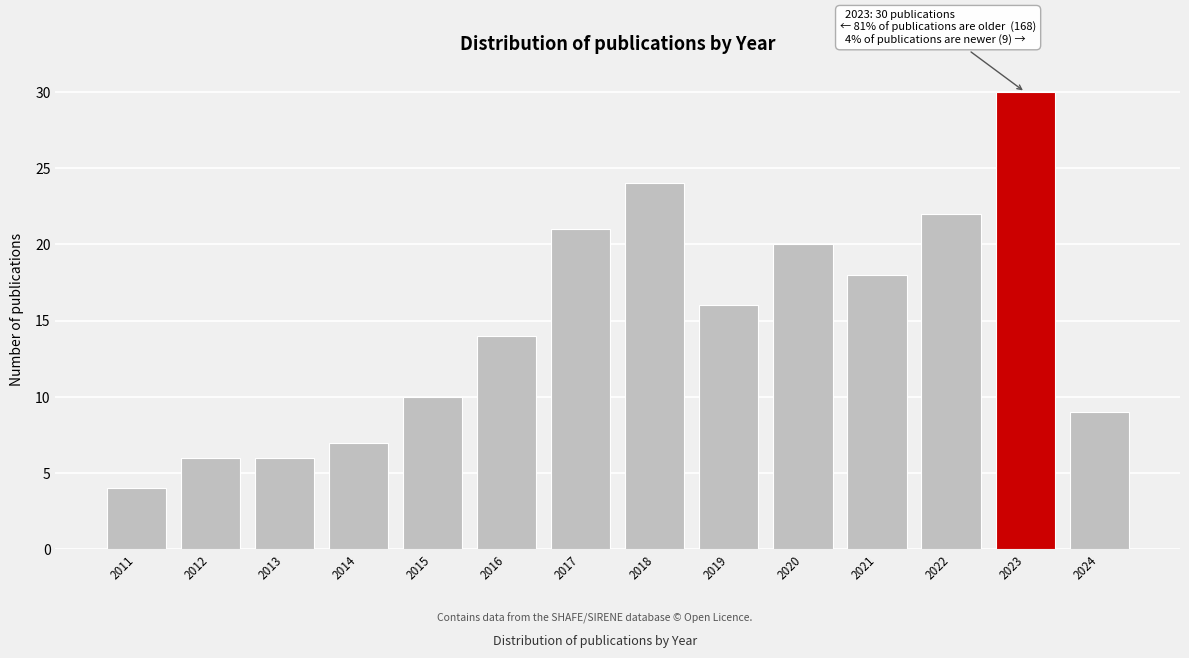

Reading right to left, transcribe all the data shown in this chart.

2024=9	2023=30	2022=22	2021=18	2020=20	2019=16	2018=24	2017=21	2016=14	2015=10	2014=7	2013=6	2012=6	2011=4